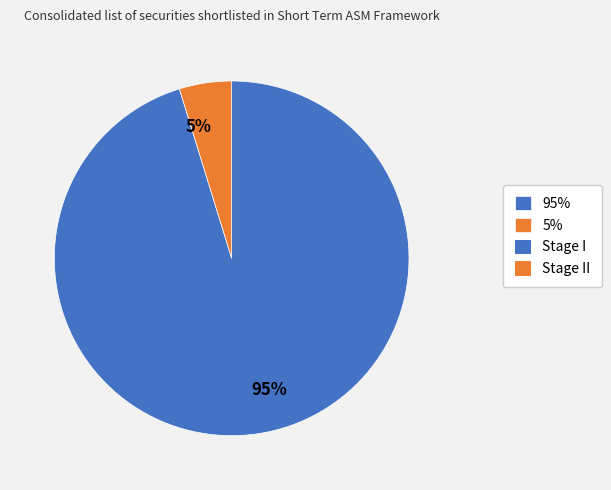

To the nearest percent, what is the average slice percentage?

50%